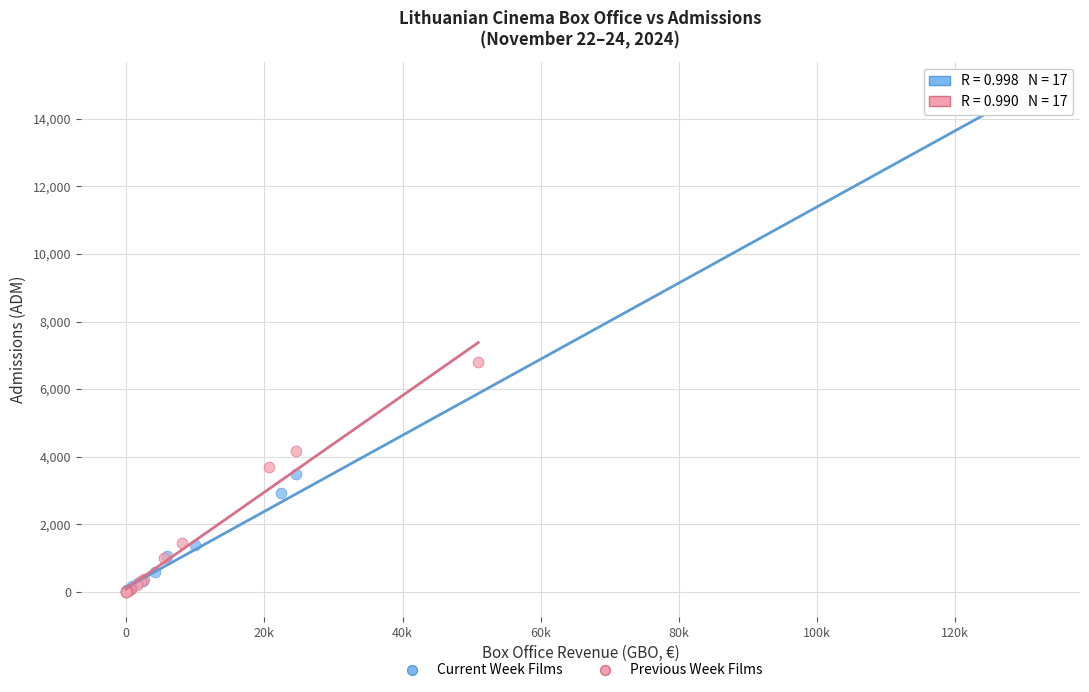

Which series reaches the maximum Y coordinate?

Current Week Films